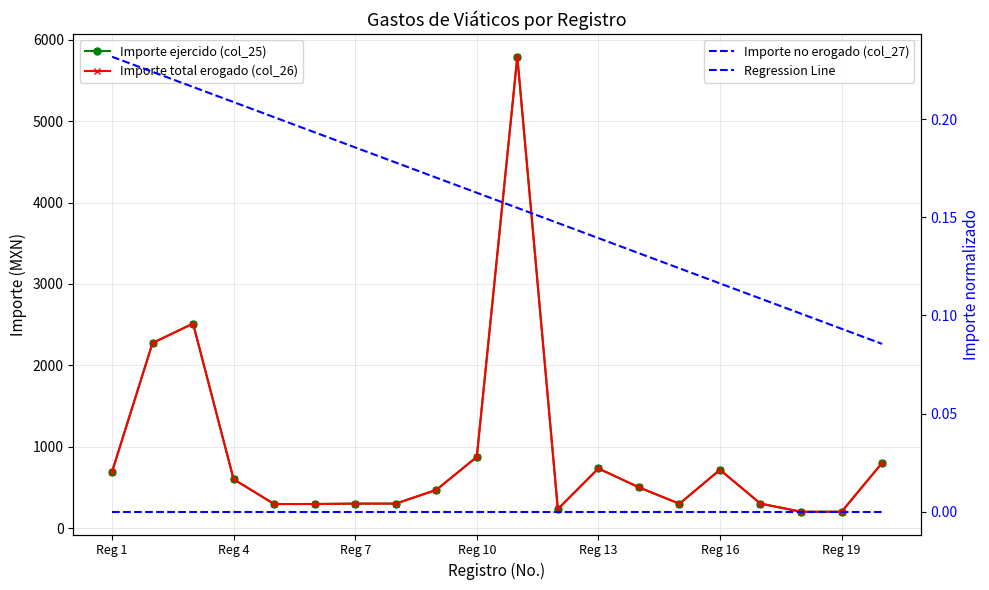

At how many categories does at least one series exceed 5321?

1